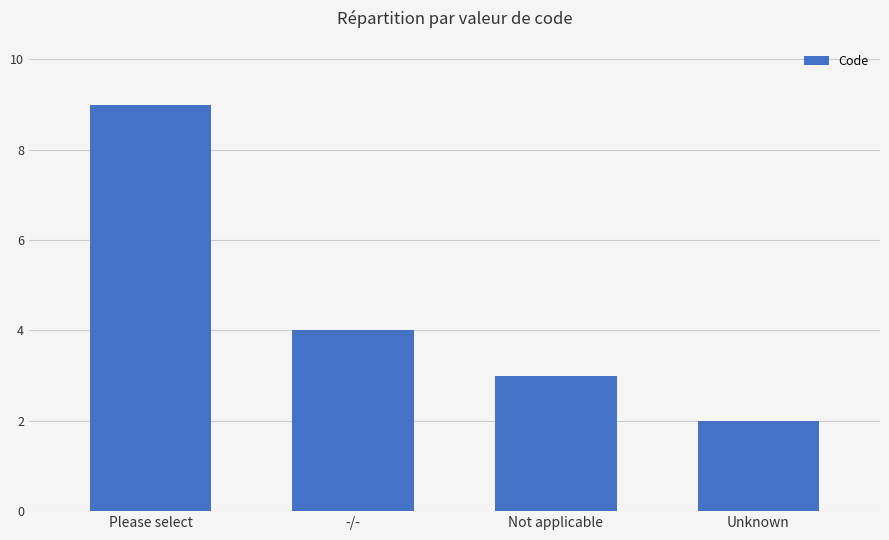

What position from the right is Unknown?

1